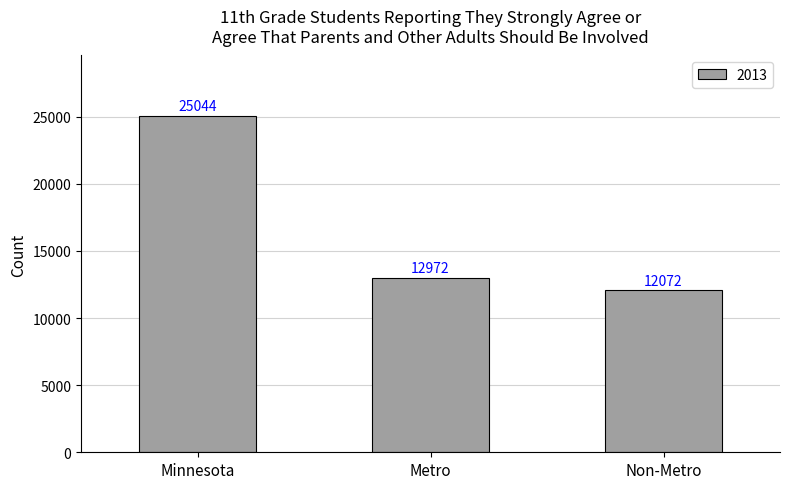

What is the difference between the maximum and minimum values?

12972